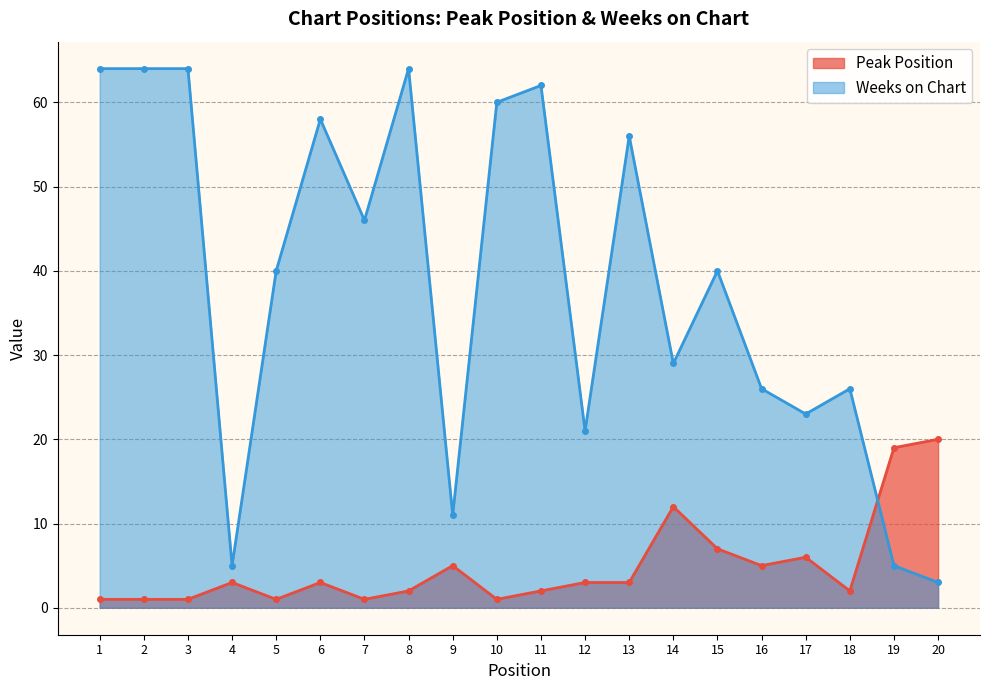

Which series ends up on top after the final intersection of Peak Position and Weeks on Chart?

Peak Position